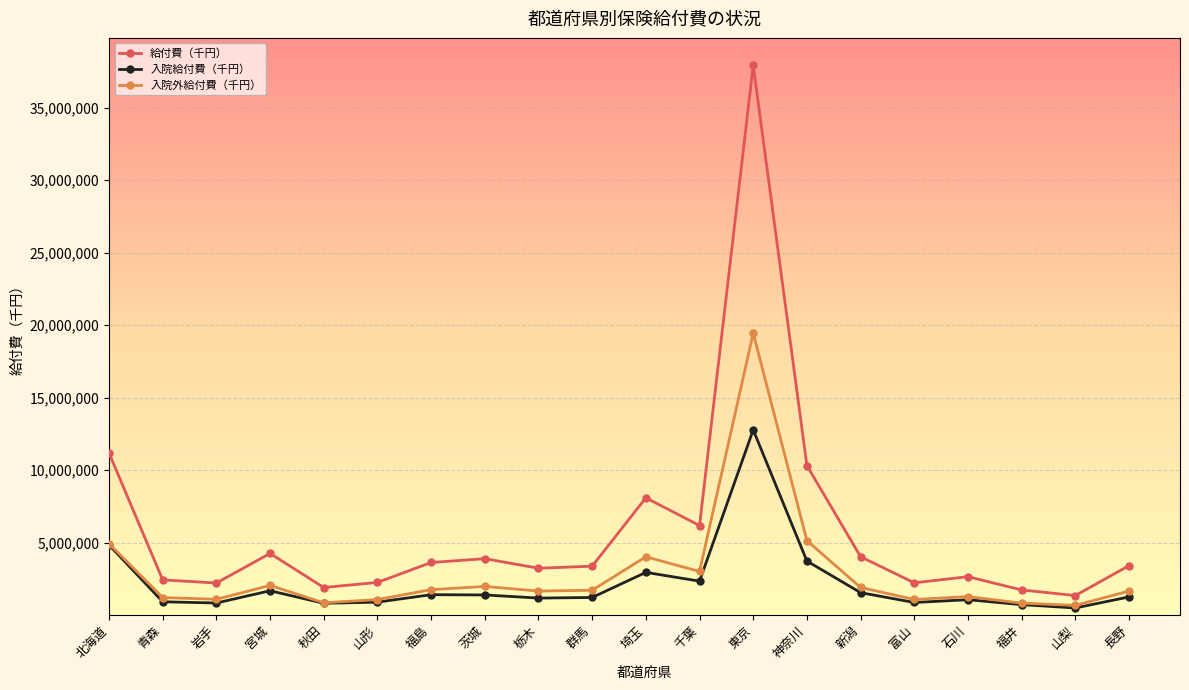

True or false: 給付費（千円） has more than 1 points higher than both neighbors.

True